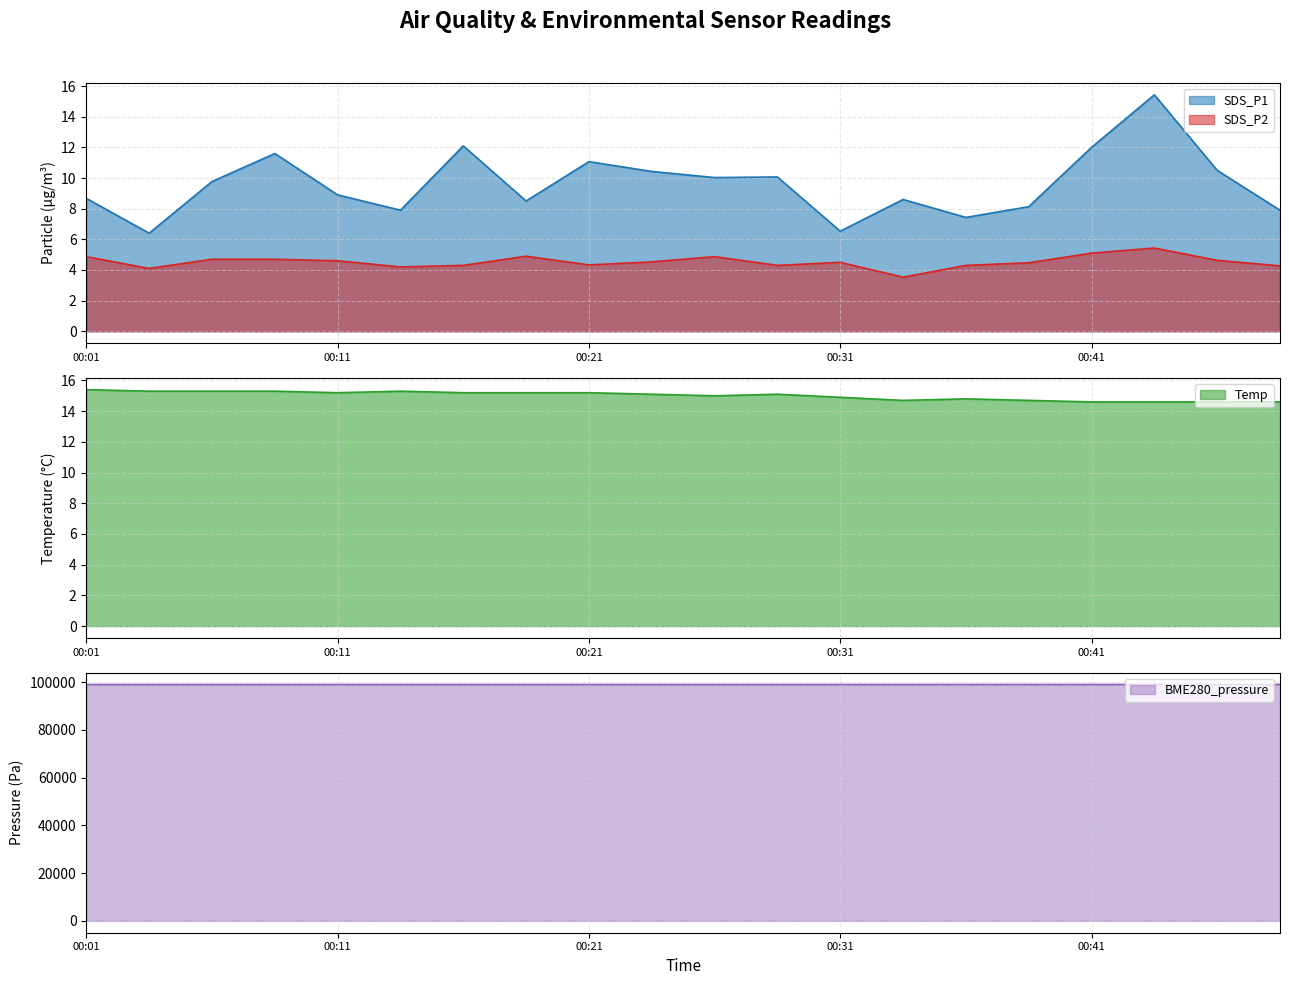

Rank the series by their maximum value, from highest to lowest.

BME280_pressure, SDS_P1, Temp, SDS_P2